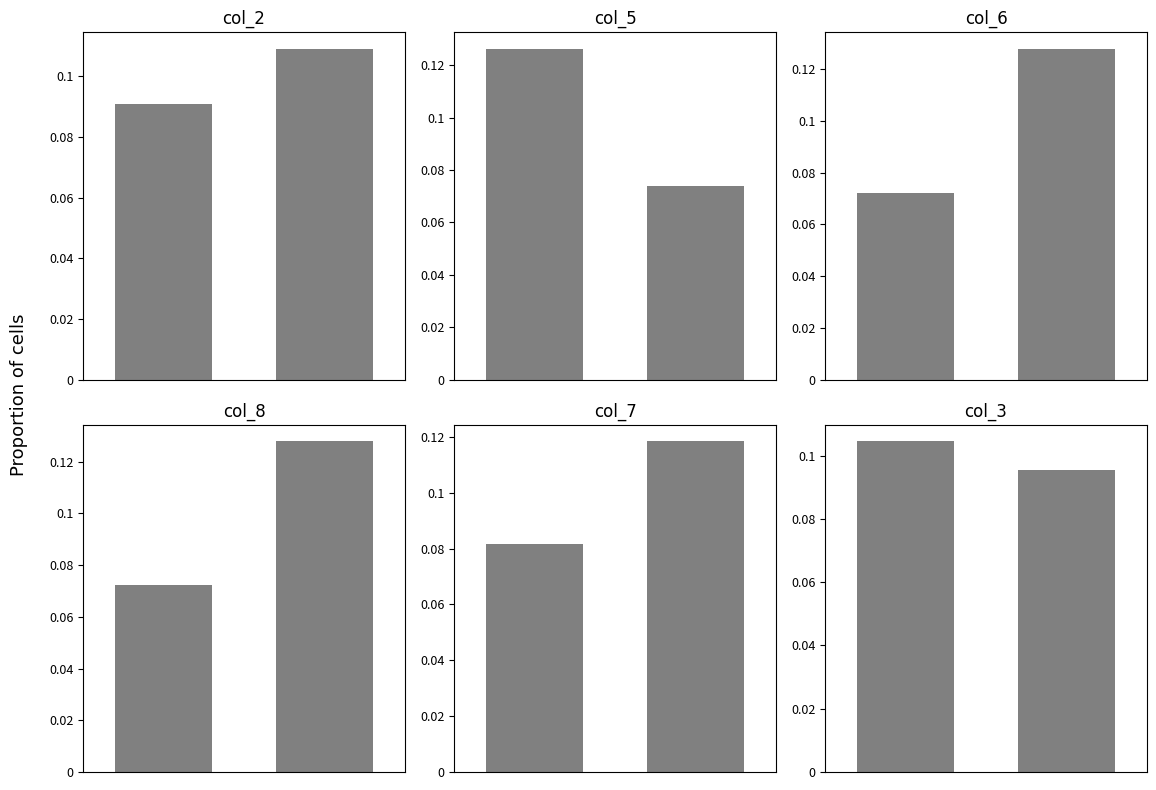

True or false: col_7 has a value of 0.2 at 1.

False